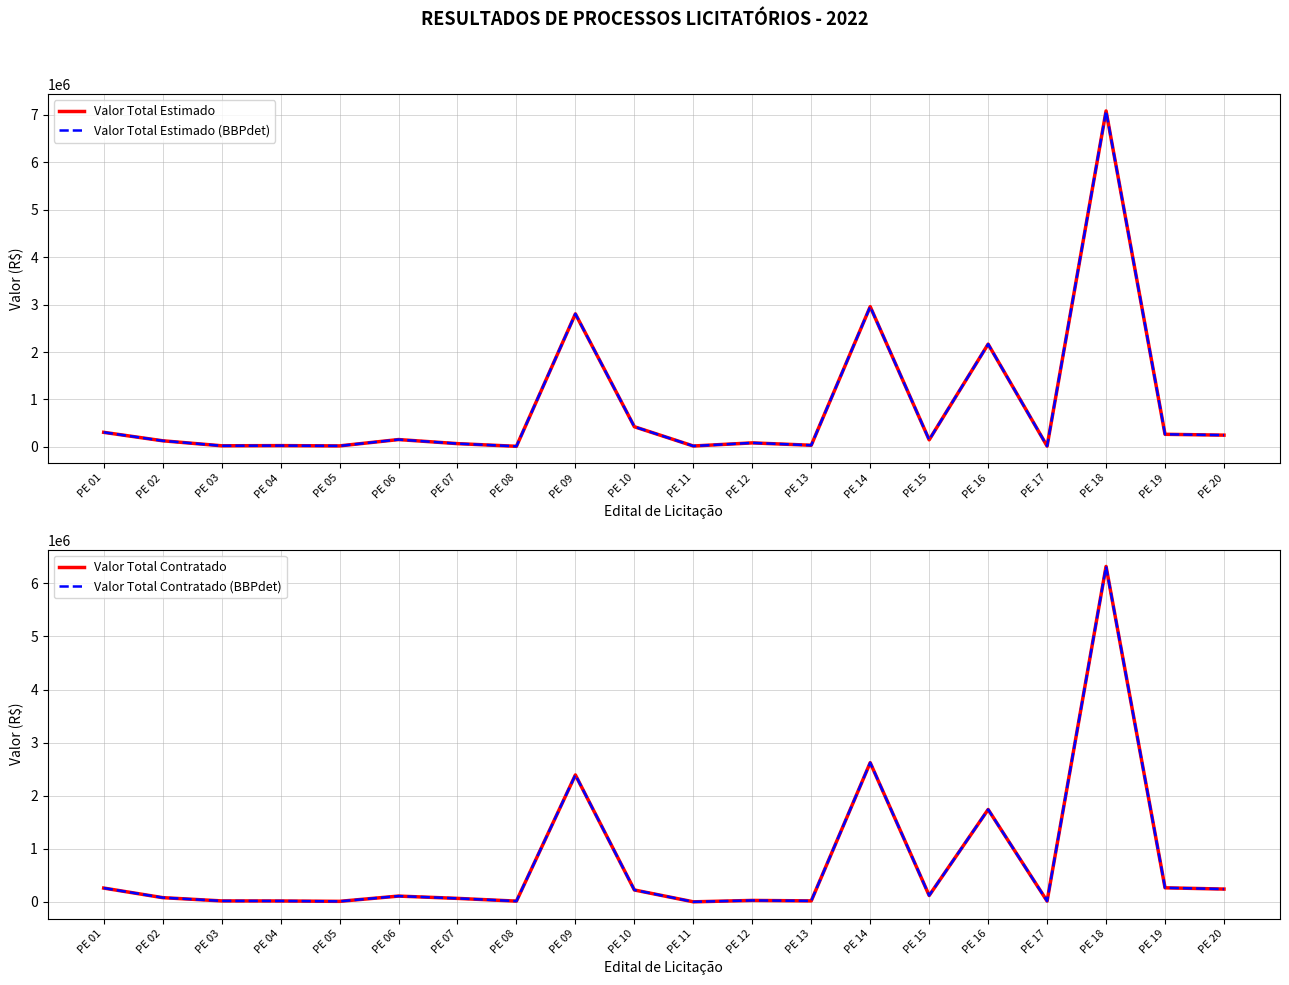

The Valor Total Estimado series shows 19848.2 at PE 11. True or false?

True